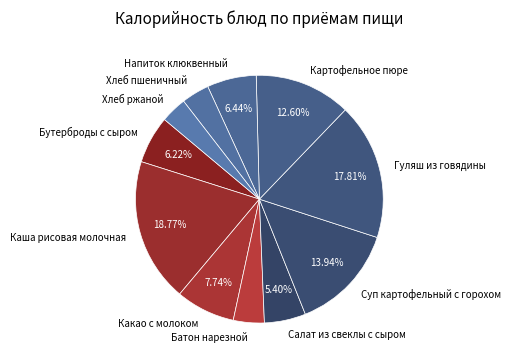

Between Картофельное пюре and Каша рисовая молочная, which is larger?

Каша рисовая молочная